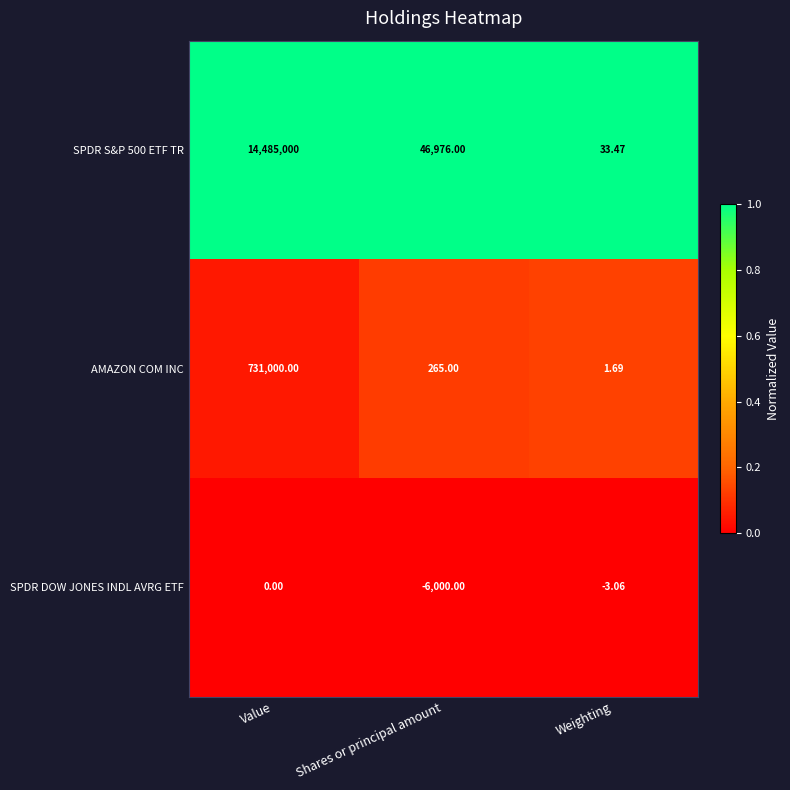

Which label corresponds to the largest value in the chart?

Value